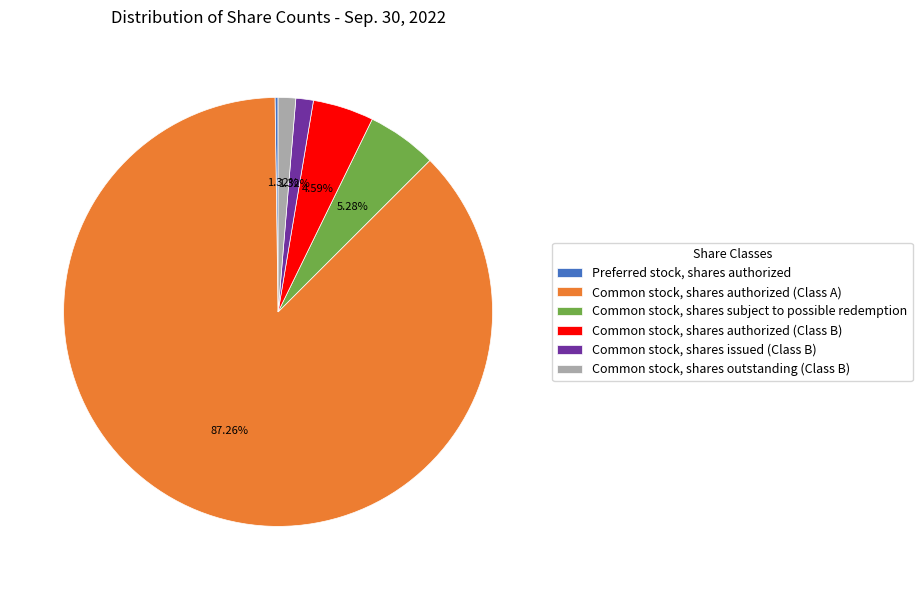

Is Common stock, shares outstanding (Class B) the majority of the pie?

No